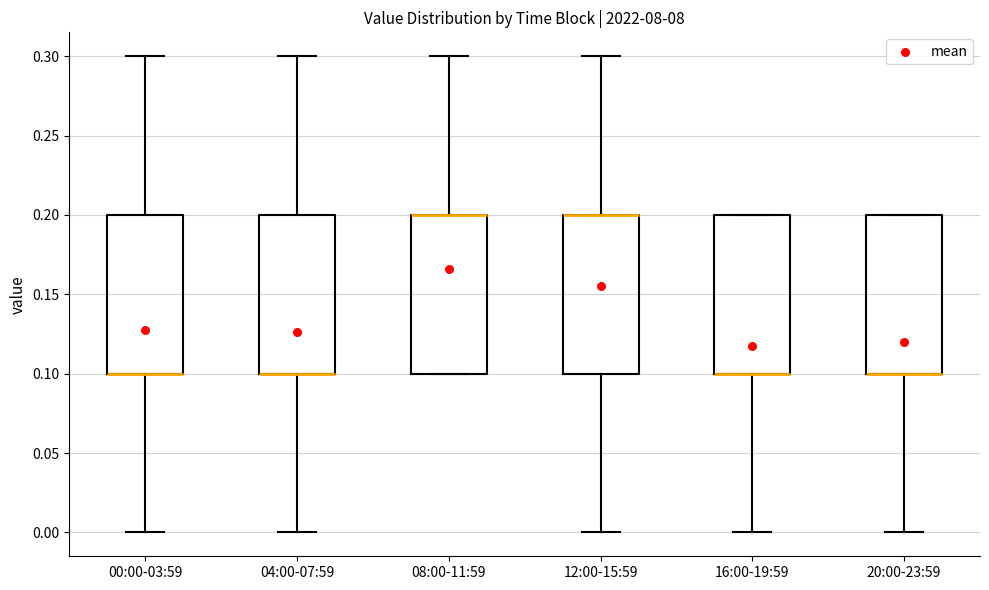

Where does the lower whisker of the box for 04:00-07:59 end on the y-axis? The values are not printed on the chart, so give them approximately, as read against the axis.

0.0